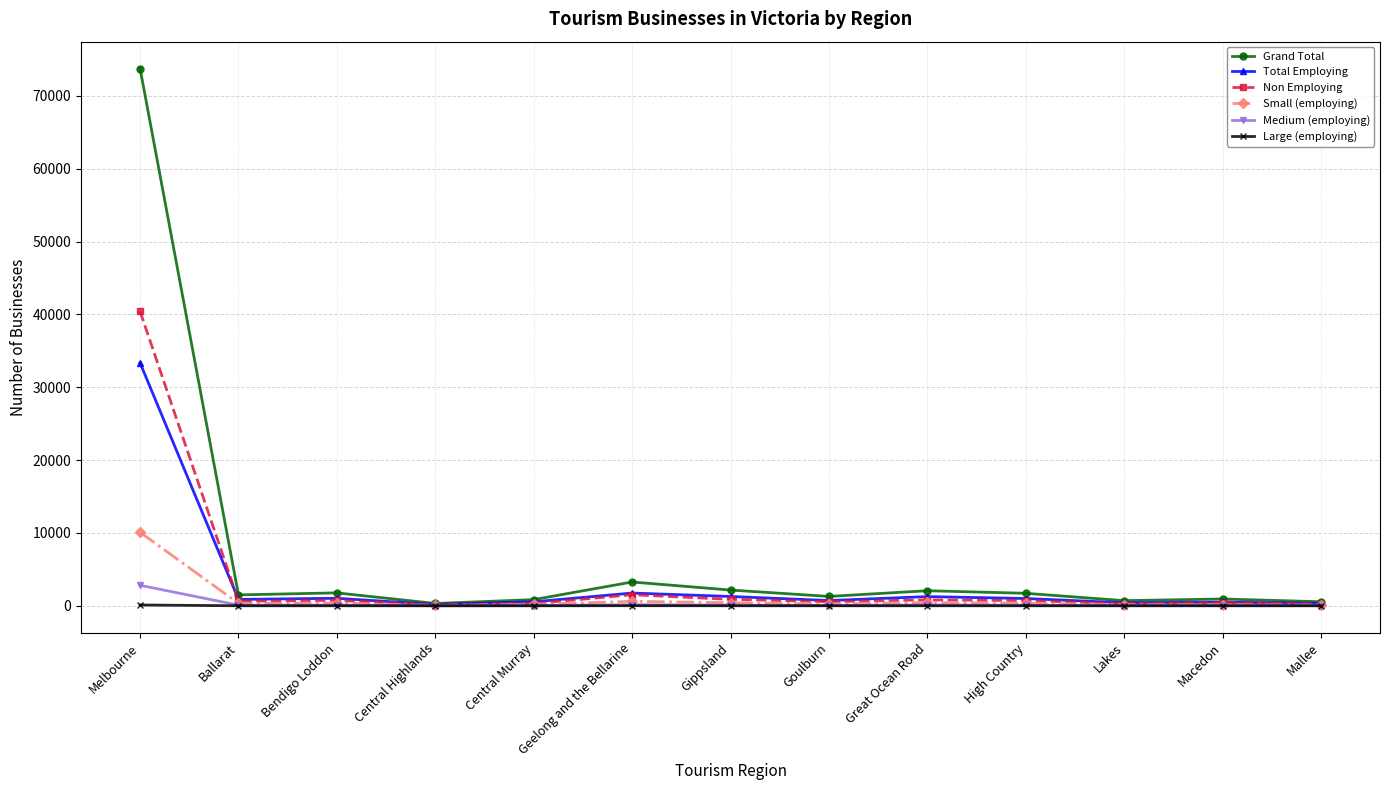

How many lines are shown in the chart?

6